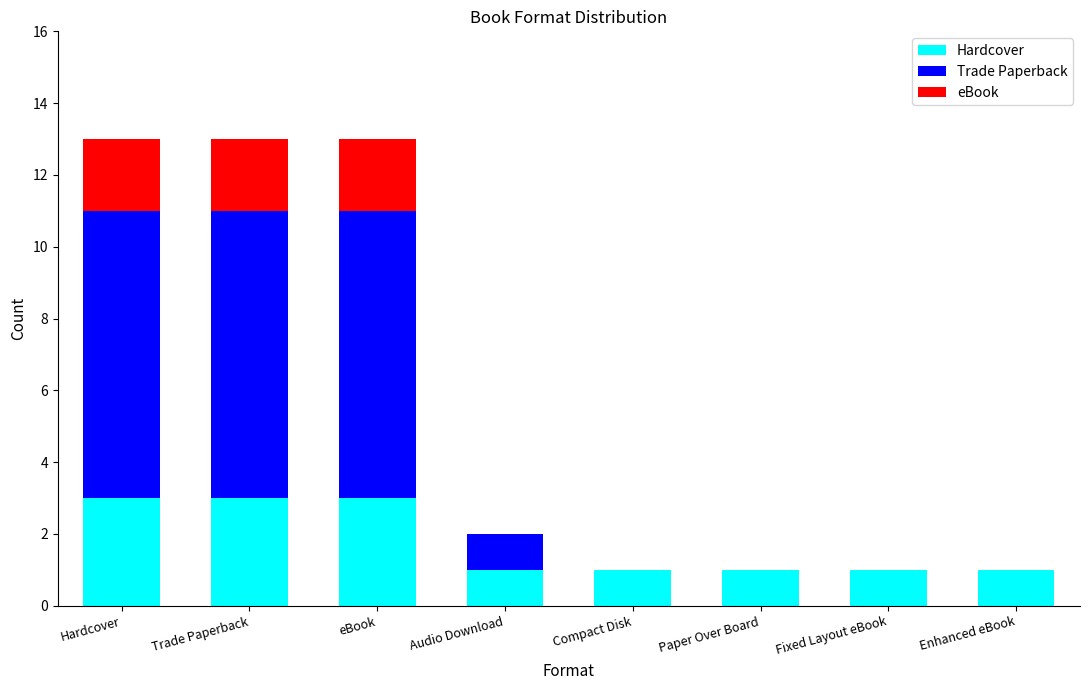

True or false: Hardcover has a value of 4 at Hardcover.

False